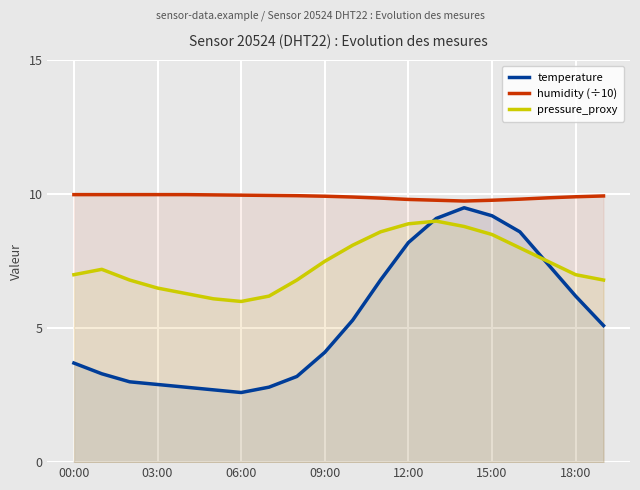

At which category is the sum across all series the highest?

14